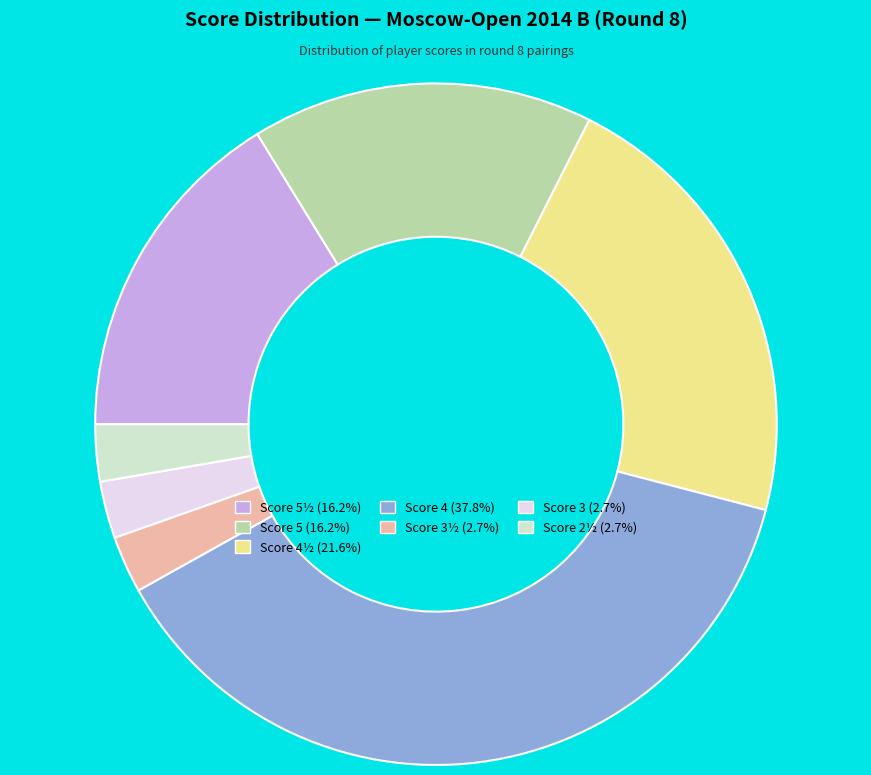

Is Score 4½ (21.6%) the majority of the pie?

No